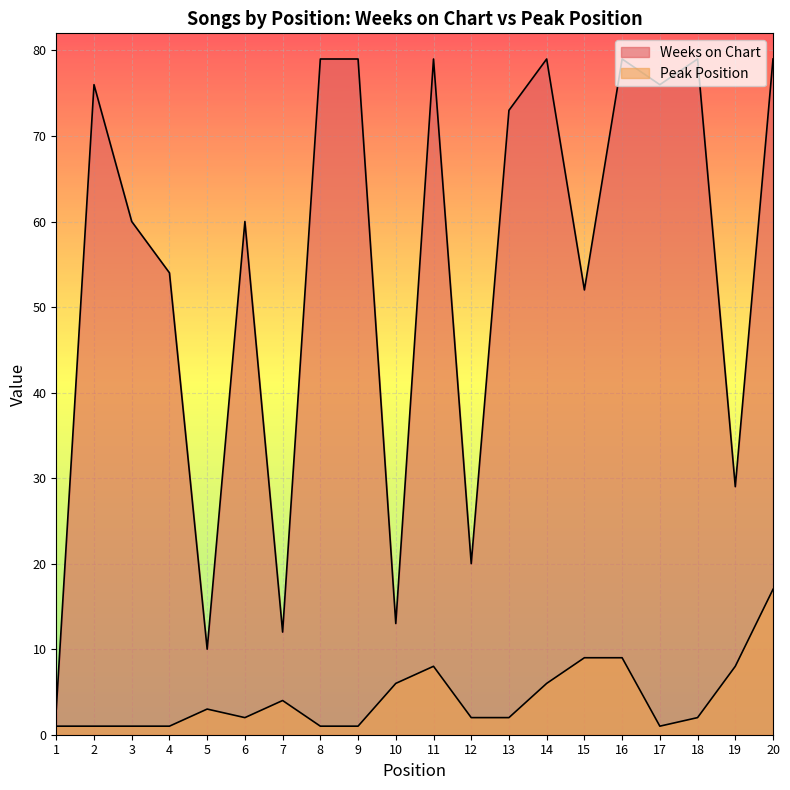

What is the total value across all series at 11?

87